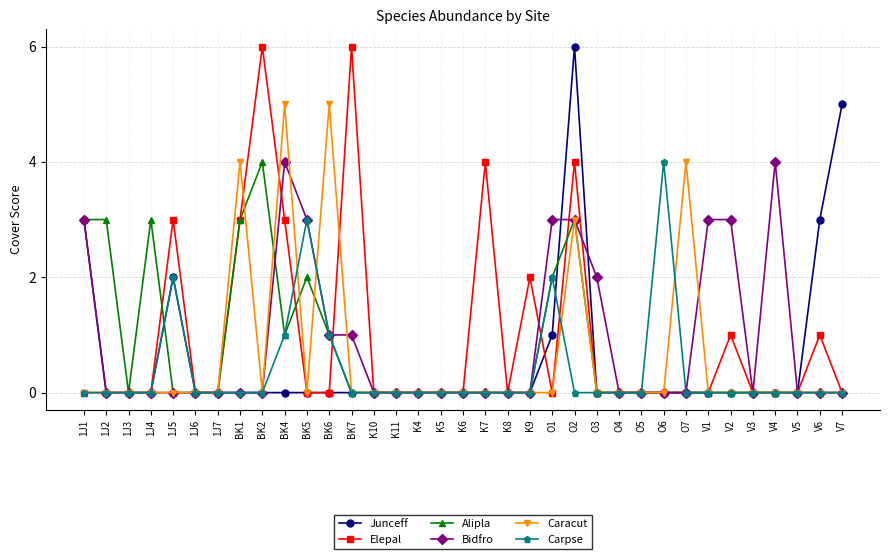

What is the maximum value shown in the chart?

6